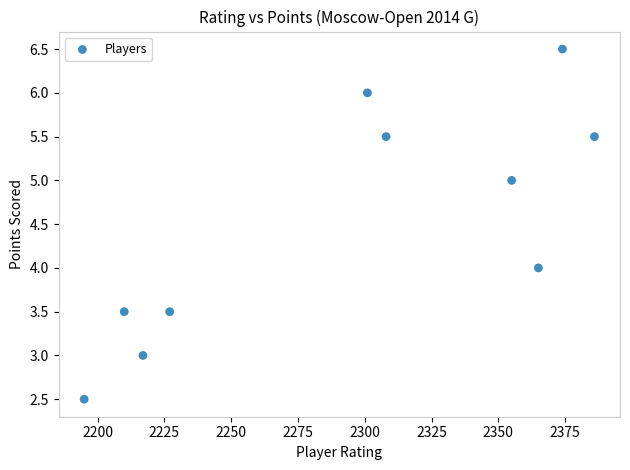

What is the range of Y values (max minus min)?

4.0